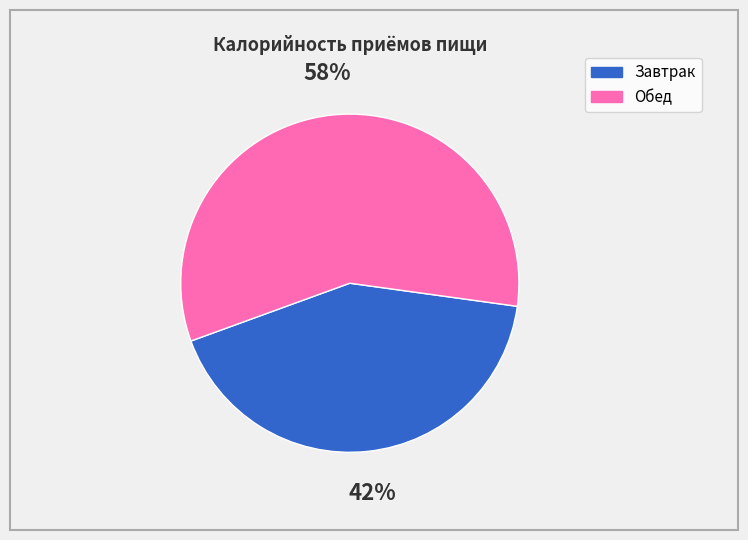

To the nearest percent, what is the combined percentage of Завтрак and Обед?

100%